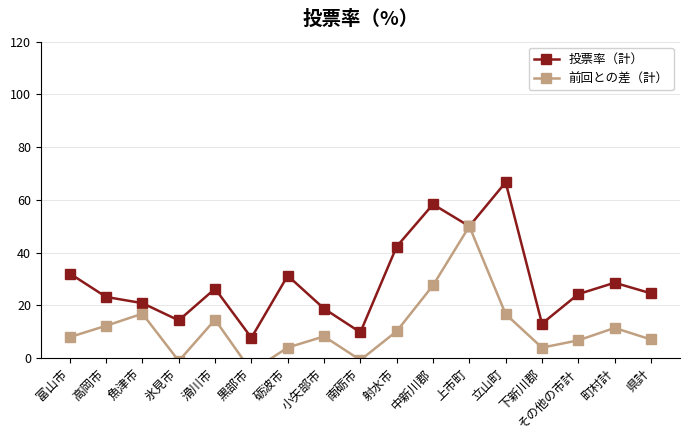

Where is the first local minimum for 前回との差（計）?

氷見市